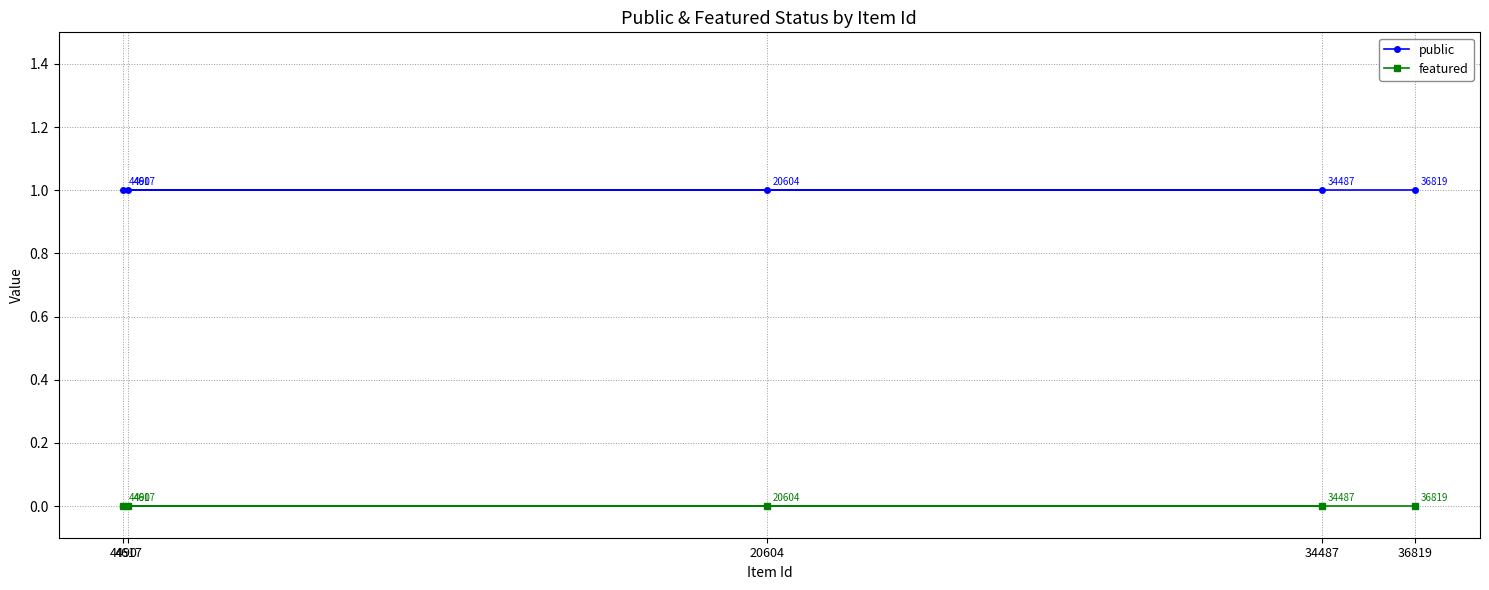

At how many categories does at least one series exceed 0?

5